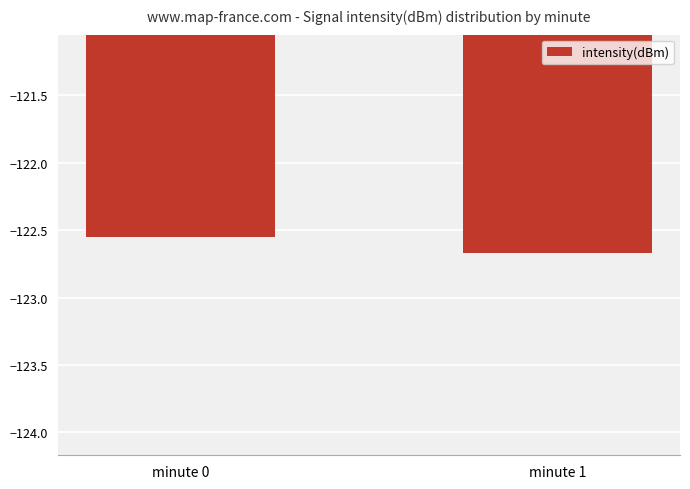

At which category does the chart reach its peak across all series?

minute 0